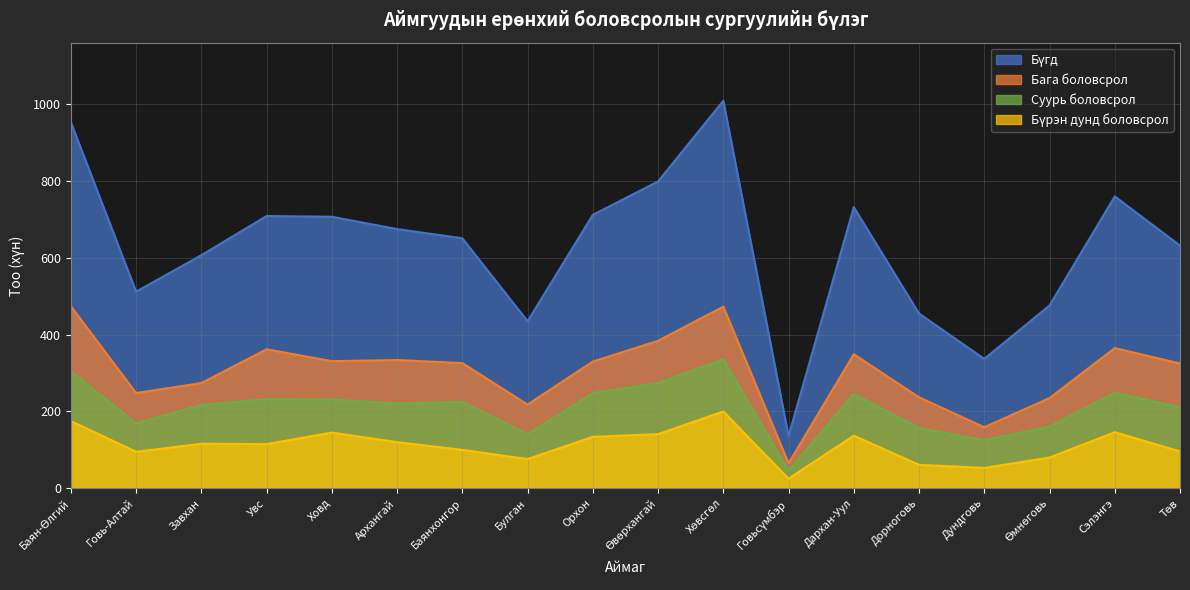

Reading left to right, transcribe all the data shown in this chart.

Бүгд: 953	512	607	709	707	675	651	435	712	799	1009	136	732	455	337	476	760	632
Бага боловсрол: 474	248	274	362	331	334	326	218	330	384	473	65	349	237	159	235	365	325
Суурь боловсрол: 304	169	217	232	231	221	225	141	248	274	336	46	246	157	125	161	249	211
Бүрэн дунд боловсрол: 175	95	116	115	145	120	100	76	134	141	200	25	137	61	53	80	146	96